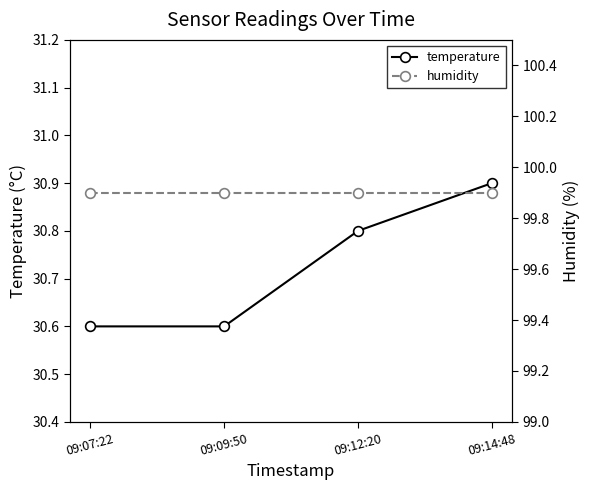

What is the label of the 1st point from the right?

09:14:48